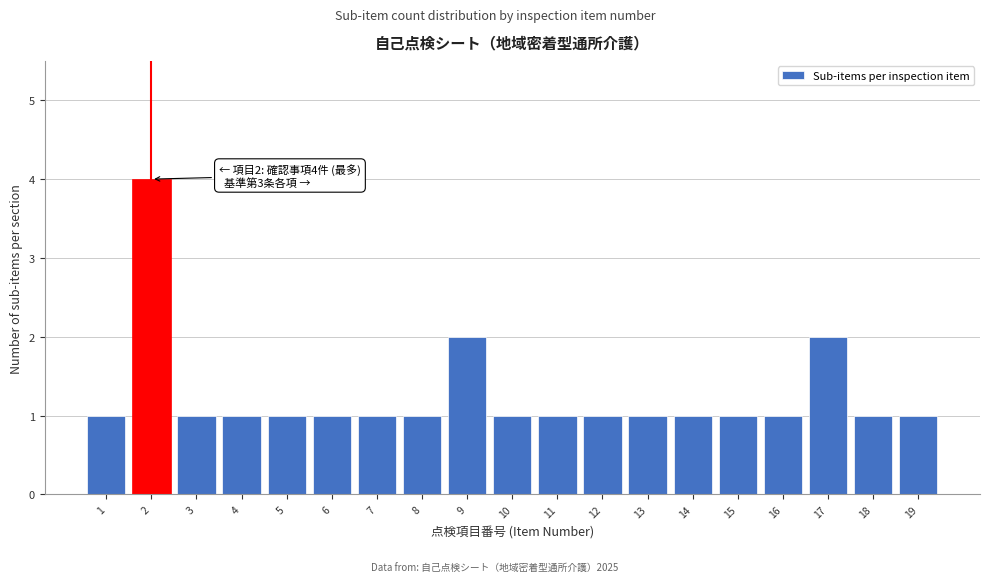

Reading left to right, list all the values displayed in this chart.

1	4	1	1	1	1	1	1	2	1	1	1	1	1	1	1	2	1	1